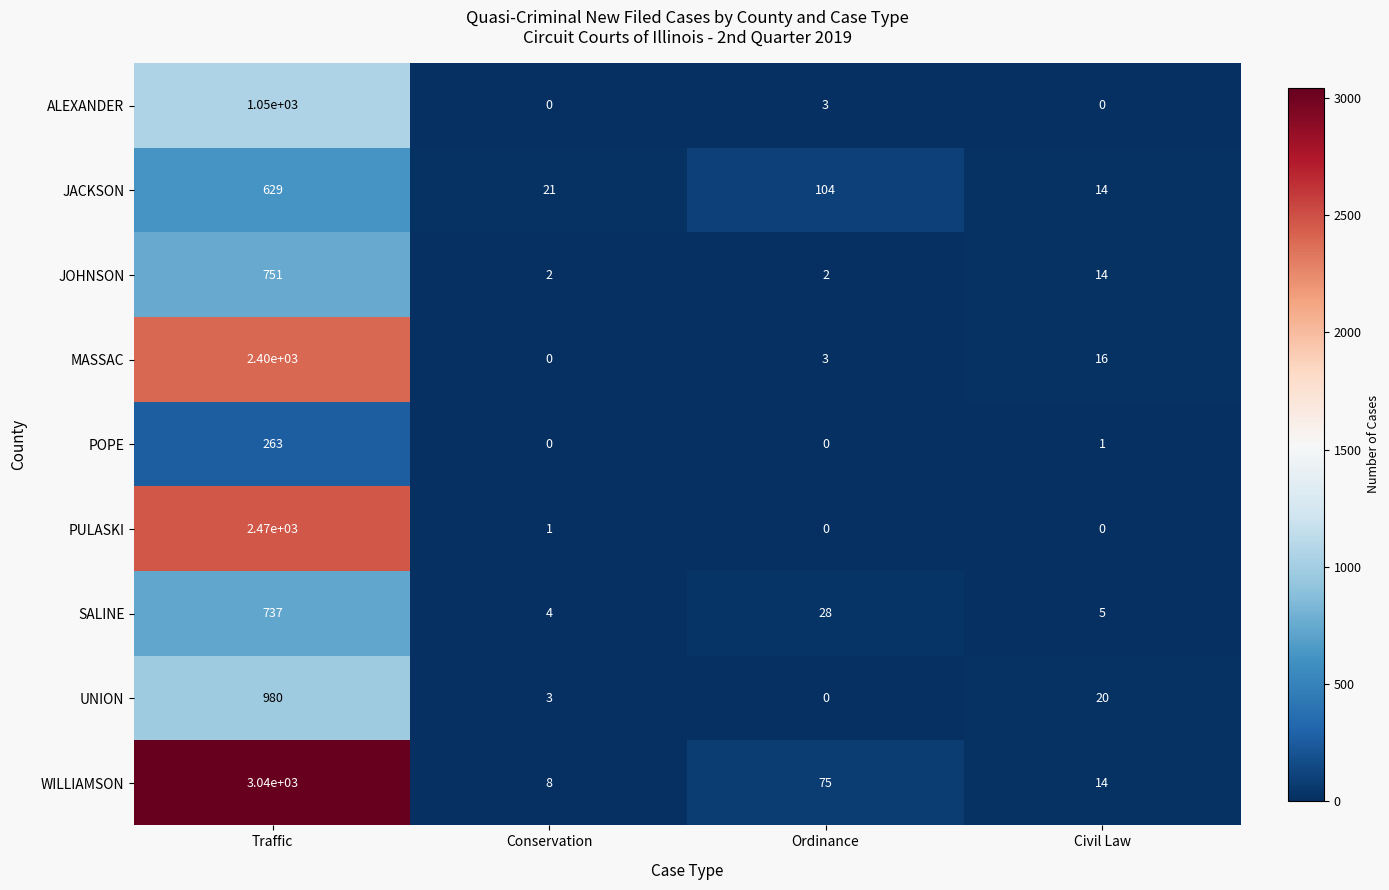

At which category is the sum across all series the highest?

Traffic